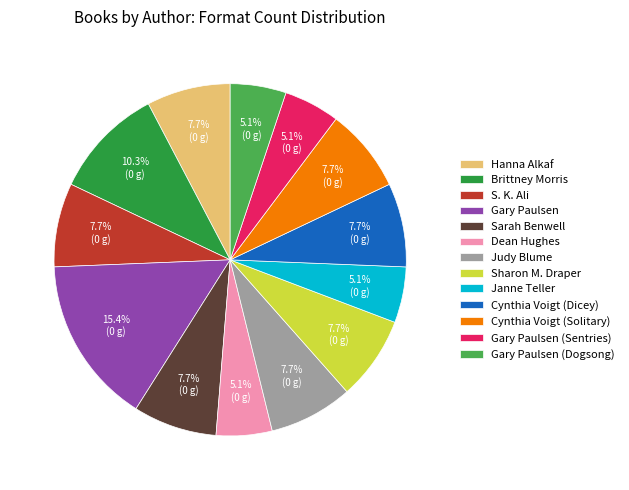

Does any single category account for the majority?

No